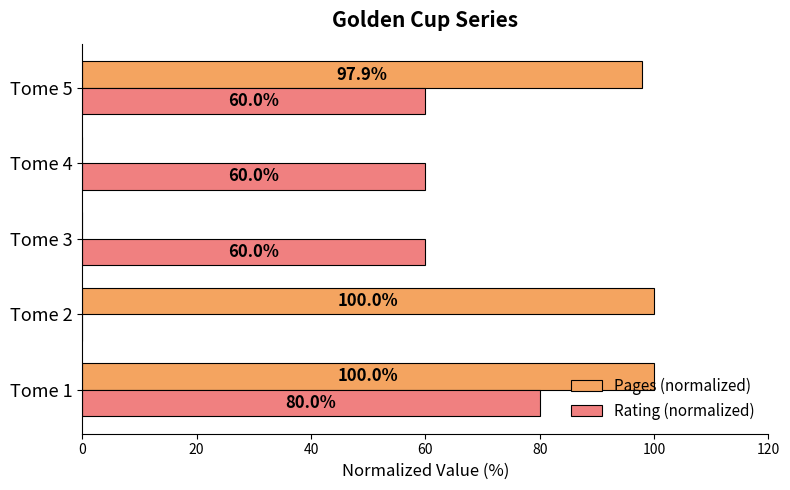

What is the sum of all Rating (normalized) values?

260.0